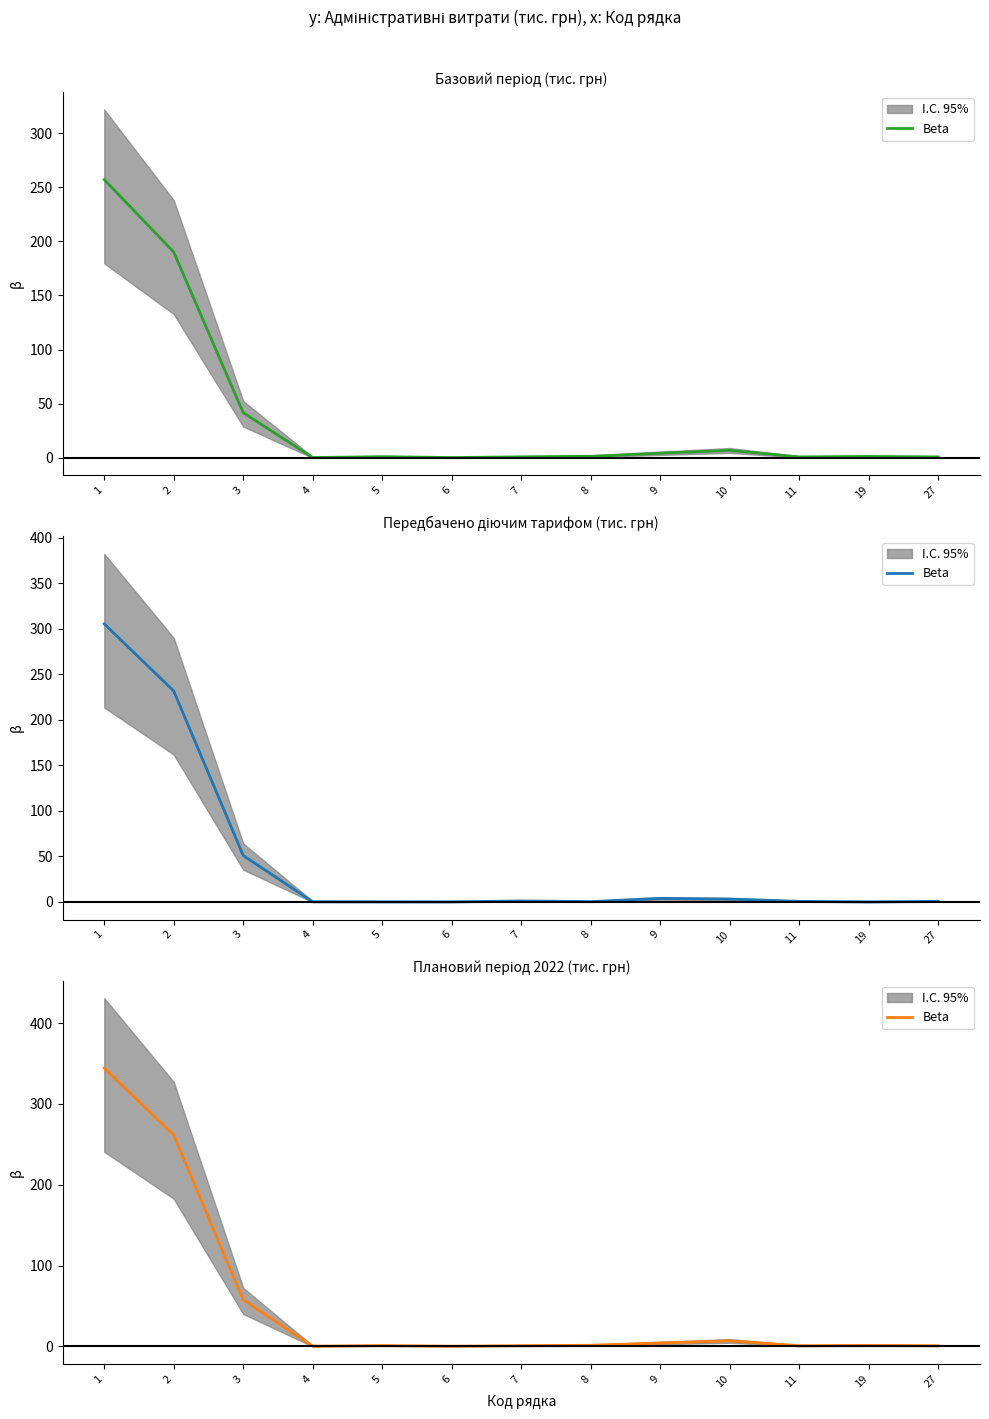

How many lines are shown in the chart?

1